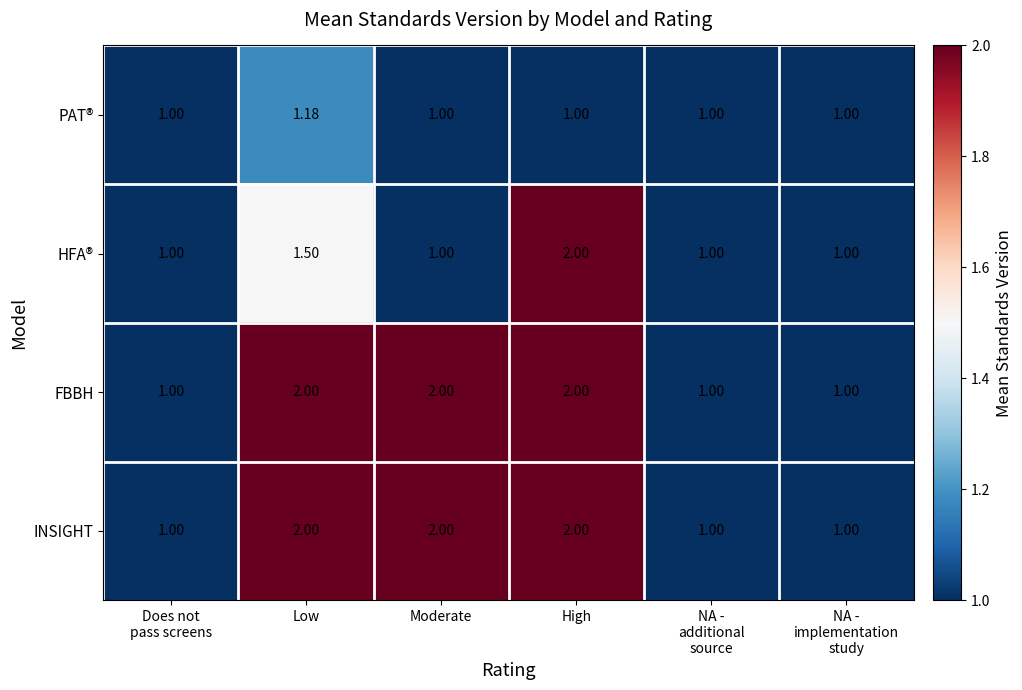

At which category is the sum across all series the highest?

High